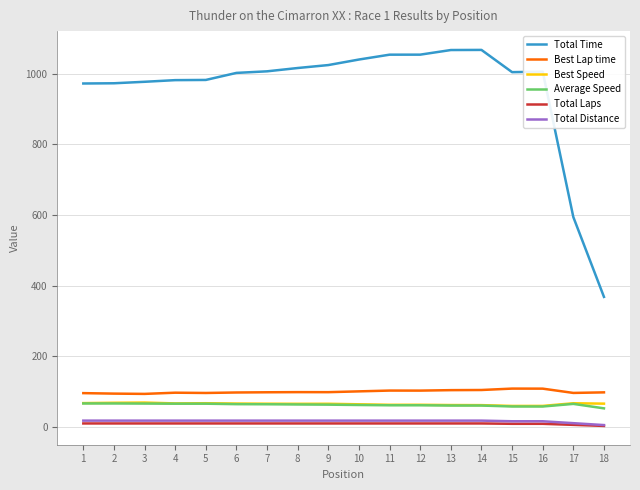

Is this an area chart (filled region under the line)?

No